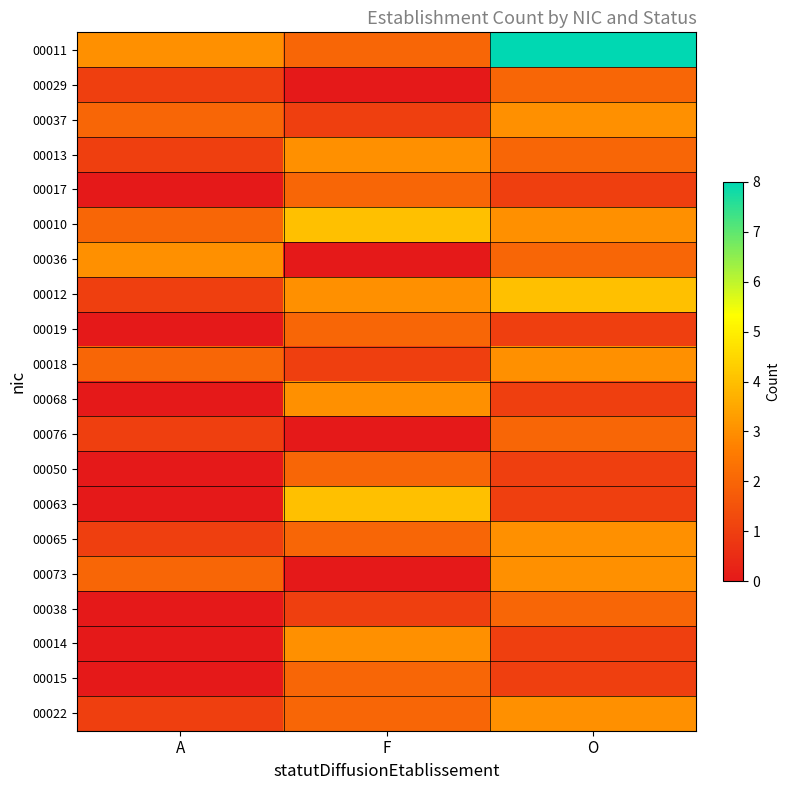

Reading left to right, list all the values displayed in this chart.

00011: A=3	F=2	O=8
00029: A=1	F=0	O=2
00037: A=2	F=1	O=3
00013: A=1	F=3	O=2
00017: A=0	F=2	O=1
00010: A=2	F=4	O=3
00036: A=3	F=0	O=2
00012: A=1	F=3	O=4
00019: A=0	F=2	O=1
00018: A=2	F=1	O=3
00068: A=0	F=3	O=1
00076: A=1	F=0	O=2
00050: A=0	F=2	O=1
00063: A=0	F=4	O=1
00065: A=1	F=2	O=3
00073: A=2	F=0	O=3
00038: A=0	F=1	O=2
00014: A=0	F=3	O=1
00015: A=0	F=2	O=1
00022: A=1	F=2	O=3